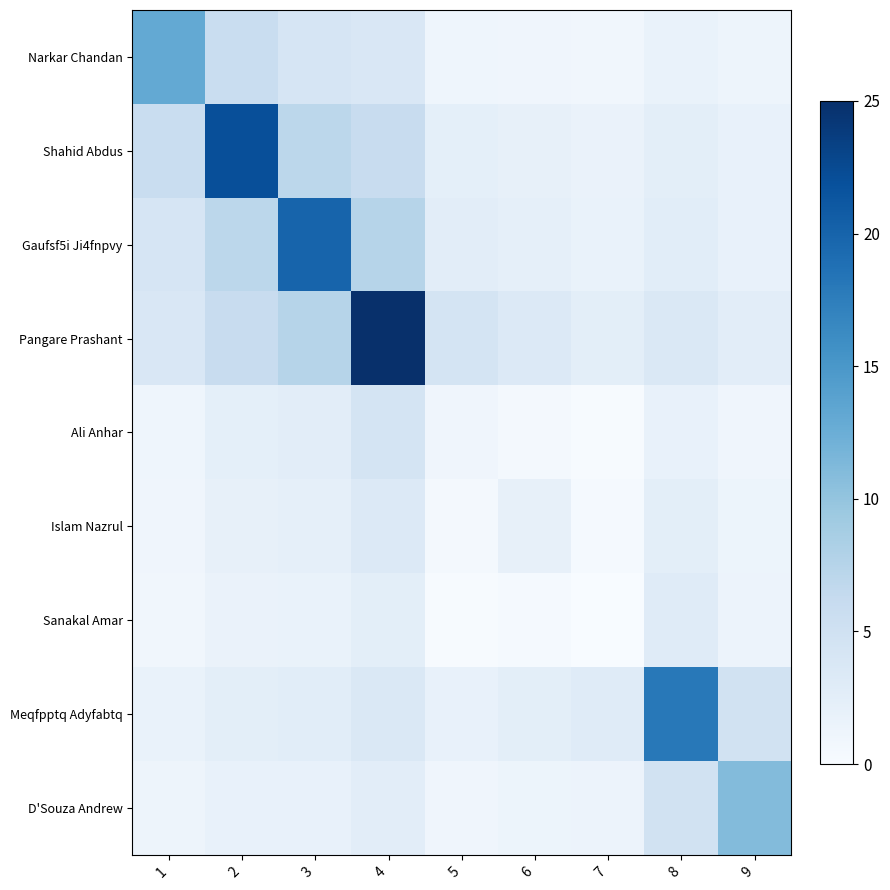

At how many categories does at least one series exceed 20?

2